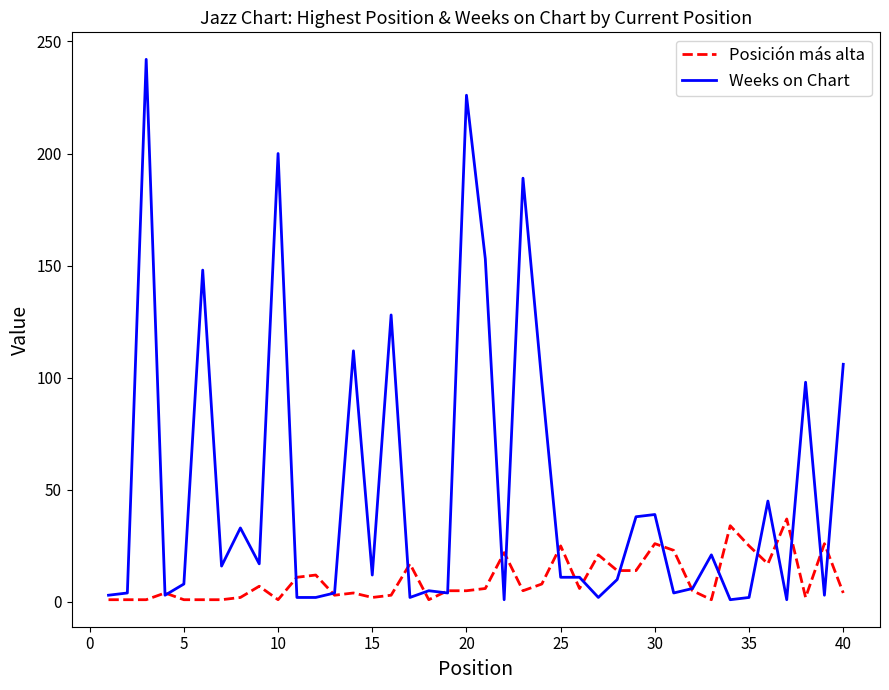

List the series in order of their peak value, lowest first.

Posición más alta, Weeks on Chart